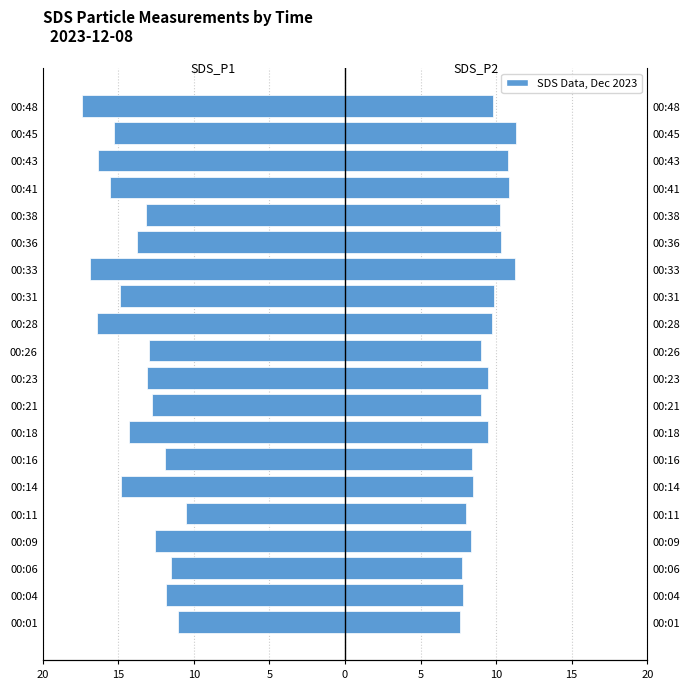

What is the total value across all series at 00:48?

-7.6